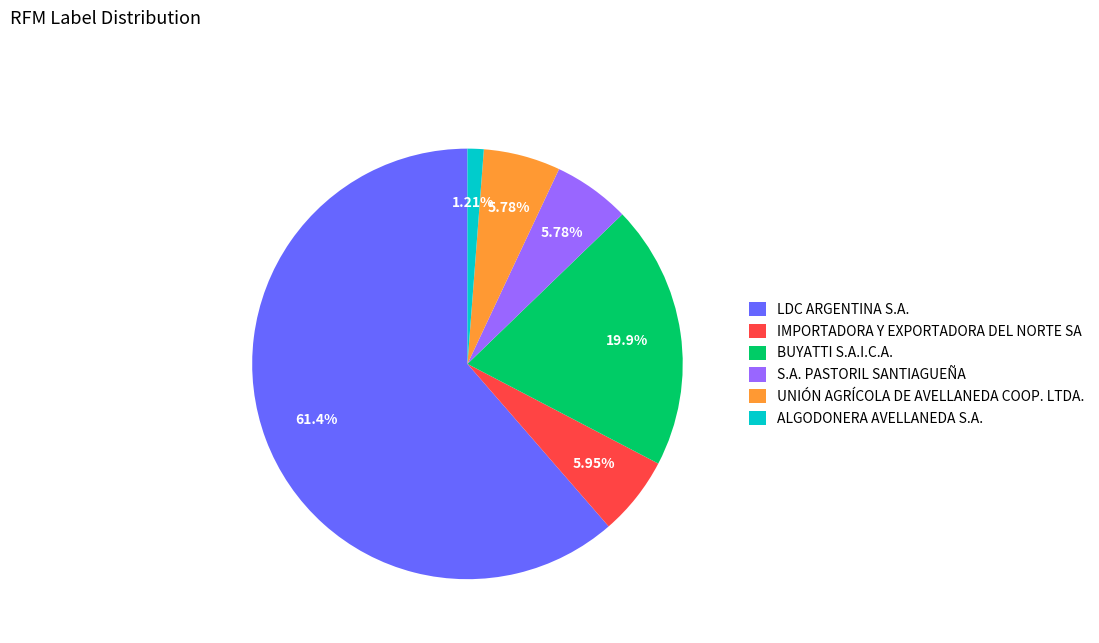

Is the sum of ALGODONERA AVELLANEDA S.A. and IMPORTADORA Y EXPORTADORA DEL NORTE SA greater than half?

No